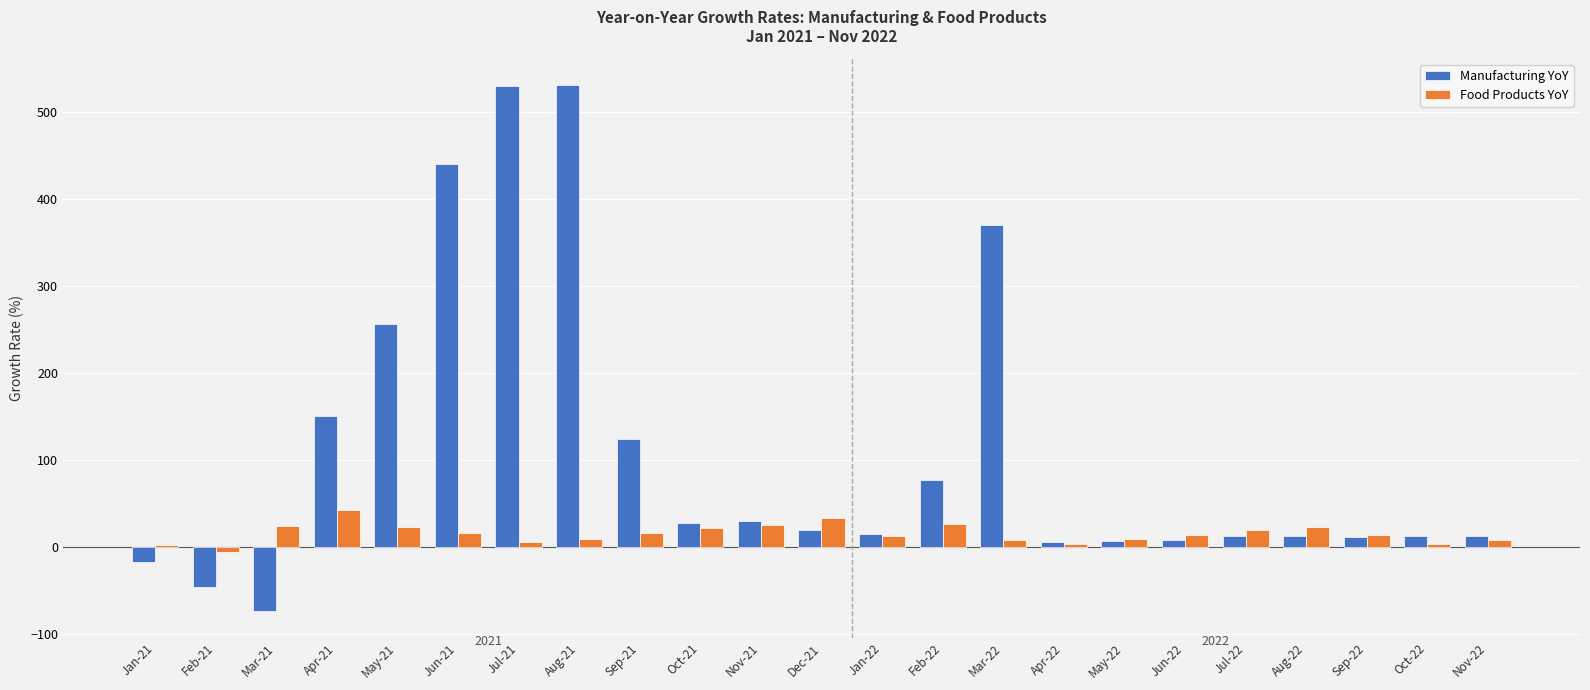

What are all the series names shown in the legend?

Manufacturing YoY, Food Products YoY